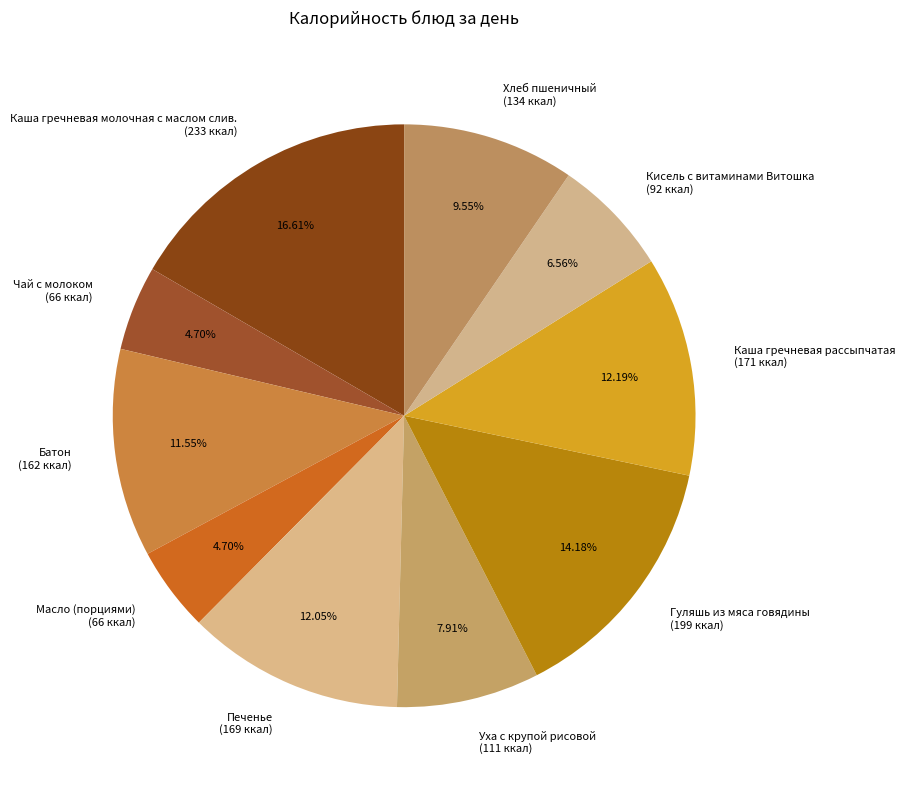

To the nearest percent, what is the combined percentage of Хлеб пшеничный and Каша гречневая молочная с маслом слив.?

26%